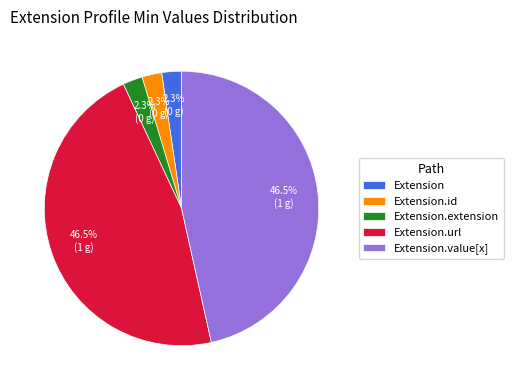

What percentage is NOT represented by Extension.id?

97.7%